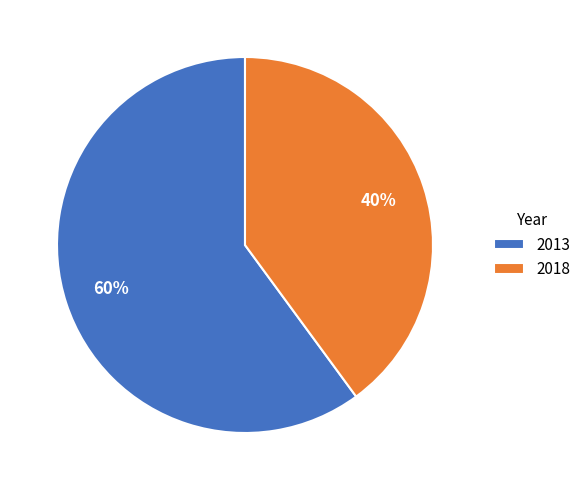

Which slice is the smallest?

2018